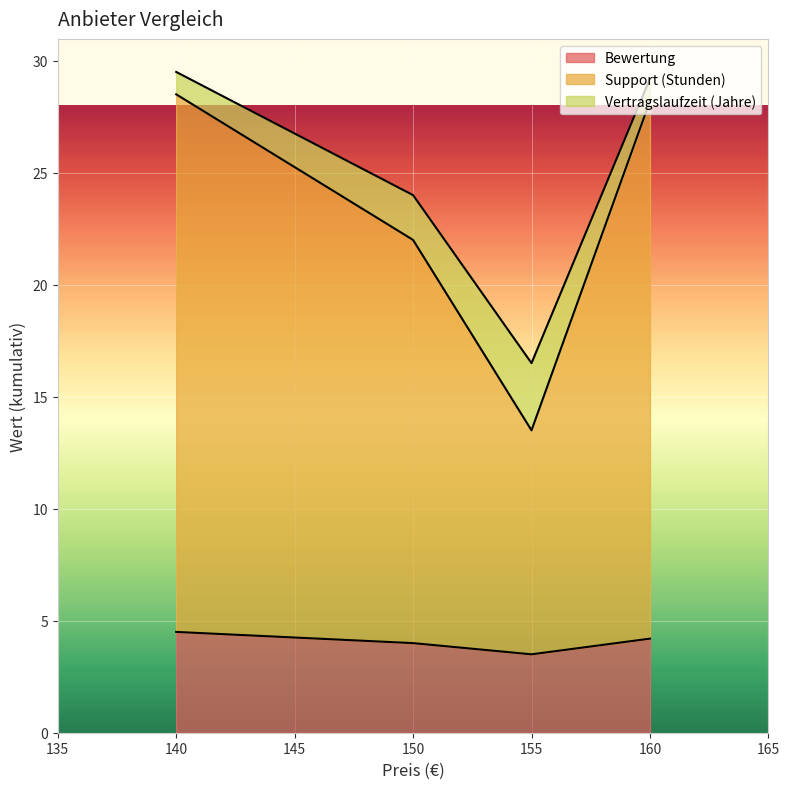

Between 150 and 155, which series saw the biggest shift?

Support (Stunden)